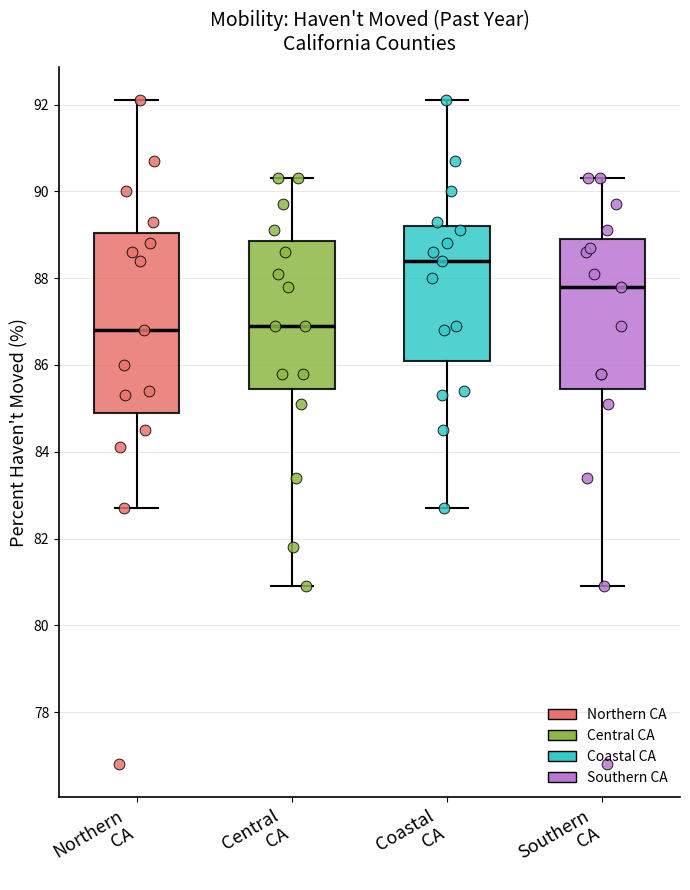

Reading left to right, transcribe this box plot: for each box, give where its median line is, the range the box spans, and where its two whiskers end, as read against the y-axis. The values are not printed on the chart, so give them approximately, as read against the axis.

Northern CA: median 86.8, box 85.0 to 89.0, whiskers 82.8 to 92.2
Central CA: median 87.0, box 85.4 to 88.8, whiskers 81.0 to 90.4
Coastal CA: median 88.4, box 86.2 to 89.2, whiskers 82.8 to 92.2
Southern CA: median 87.8, box 85.4 to 89.0, whiskers 81.0 to 90.4